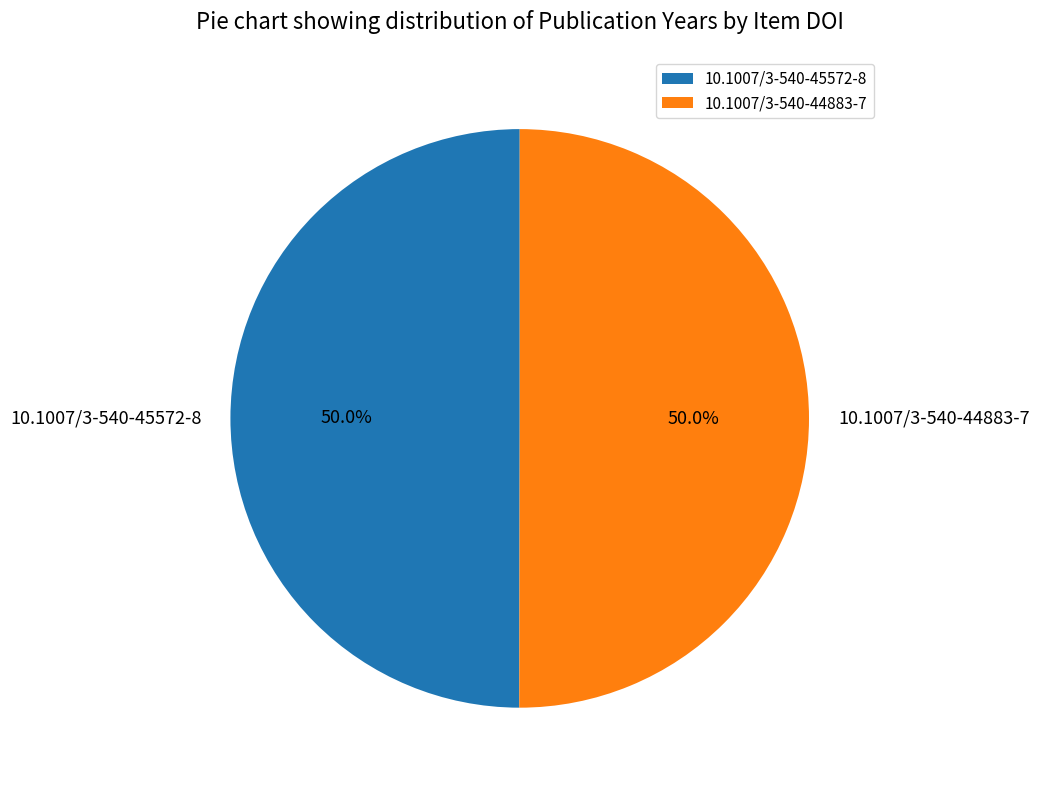

Count the number of slices in the pie.

2